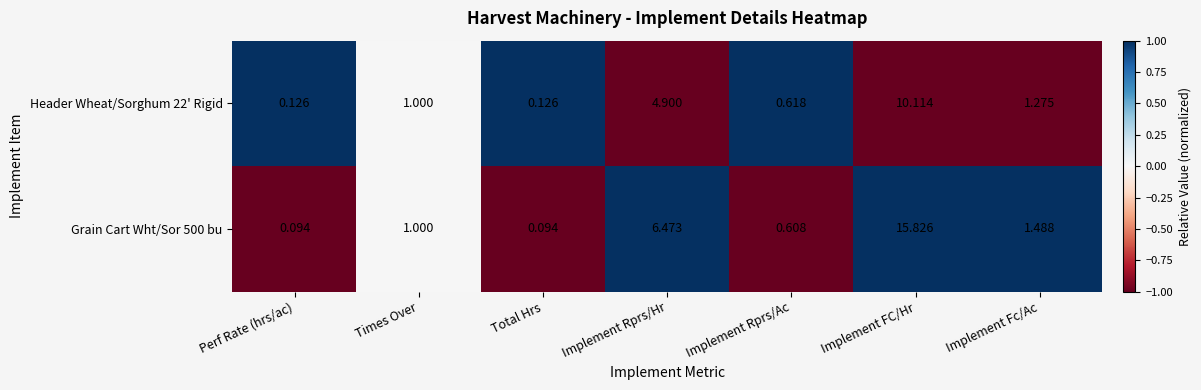

At which category is the sum across all series the highest?

Implement FC/Hr